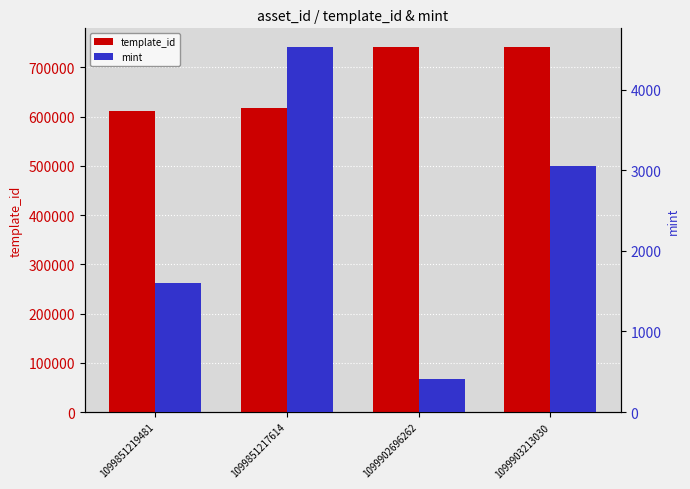

True or false: template_id has a value of 210757 at 1099851219481.

False